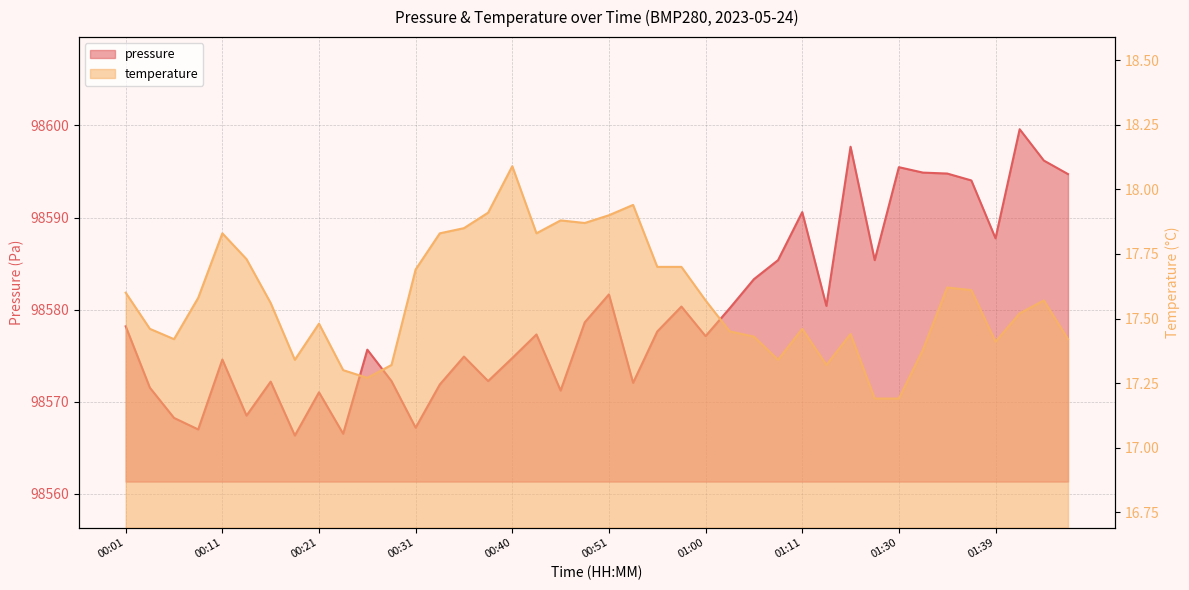

Reading left to right, list all the values displayed in this chart.

pressure: 00:01=98578.2	00:04=98571.5	00:06=98568.2	00:09=98567.0	00:11=98574.6	00:13=98568.5	00:16=98572.2	00:18=98566.3	00:21=98571.0	00:23=98566.5	00:26=98575.7	00:28=98572.2	00:31=98567.2	00:33=98571.9	00:35=98574.9	00:38=98572.2	00:40=98574.8	00:43=98577.3	00:46=98571.2	00:48=98578.6	00:51=98581.7	00:53=98572.1	00:56=98577.6	00:58=98580.3	01:00=98577.1	01:03=98580.2	01:05=98583.3	01:08=98585.4	01:11=98590.6	01:14=98580.4	01:16=98597.7	01:27=98585.4	01:30=98595.5	01:32=98594.9	01:35=98594.8	01:37=98594.0	01:39=98587.8	01:42=98599.6	01:51=98596.2	01:53=98594.7
temperature: 00:01=17.6	00:04=17.5	00:06=17.4	00:09=17.6	00:11=17.8	00:13=17.7	00:16=17.6	00:18=17.3	00:21=17.5	00:23=17.3	00:26=17.3	00:28=17.3	00:31=17.7	00:33=17.8	00:35=17.9	00:38=17.9	00:40=18.1	00:43=17.8	00:46=17.9	00:48=17.9	00:51=17.9	00:53=17.9	00:56=17.7	00:58=17.7	01:00=17.6	01:03=17.4	01:05=17.4	01:08=17.3	01:11=17.5	01:14=17.3	01:16=17.4	01:27=17.2	01:30=17.2	01:32=17.4	01:35=17.6	01:37=17.6	01:39=17.4	01:42=17.5	01:51=17.6	01:53=17.4